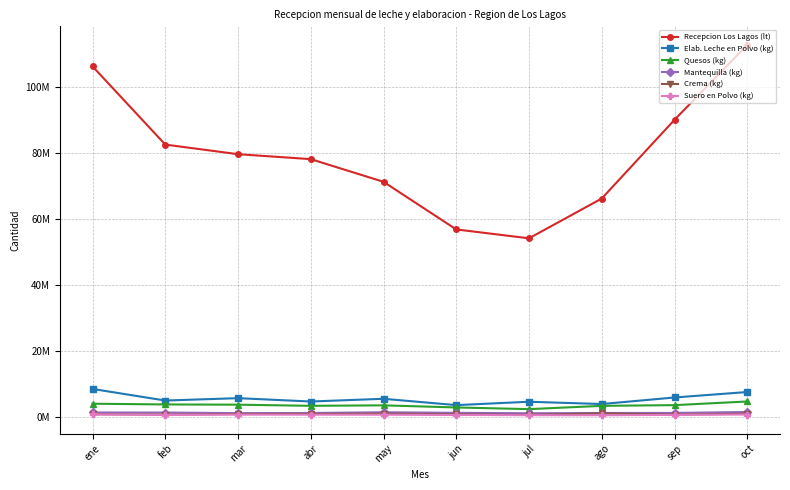

What is the value of the Suero en Polvo (kg) point at the 7th from the left?

403721